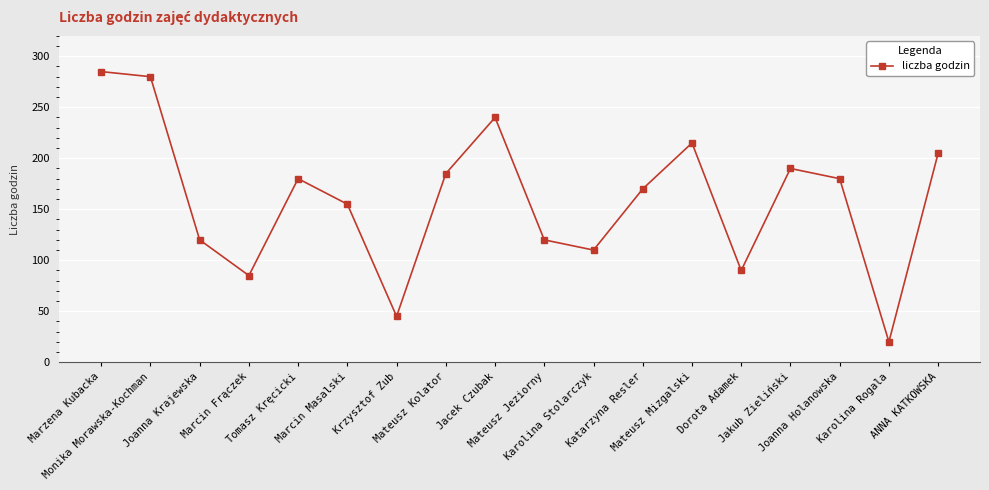

What is the approximate value at Joanna Holanowska?

180